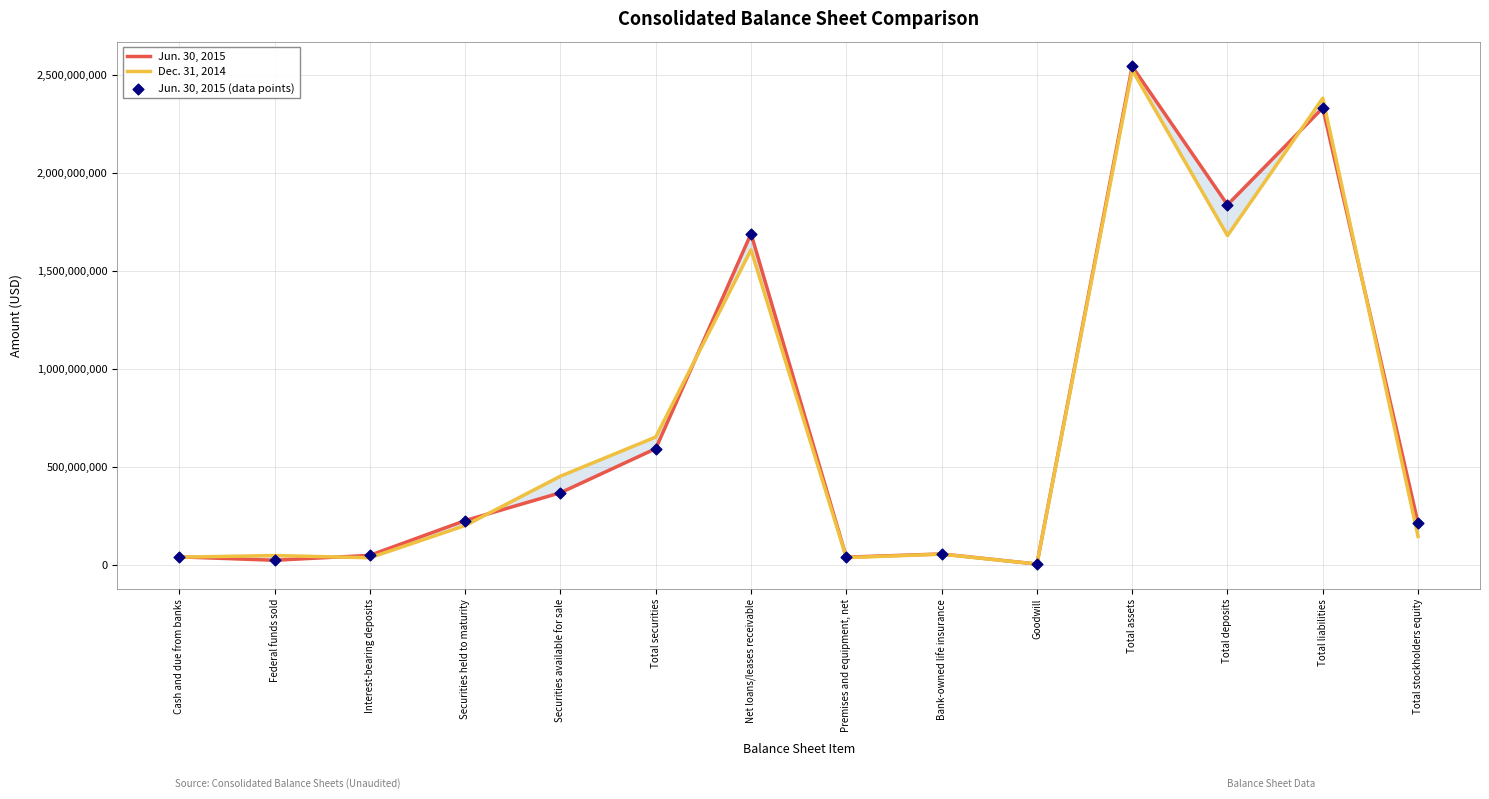

Which series has the largest Y range (max minus min)?

Jun. 30, 2015